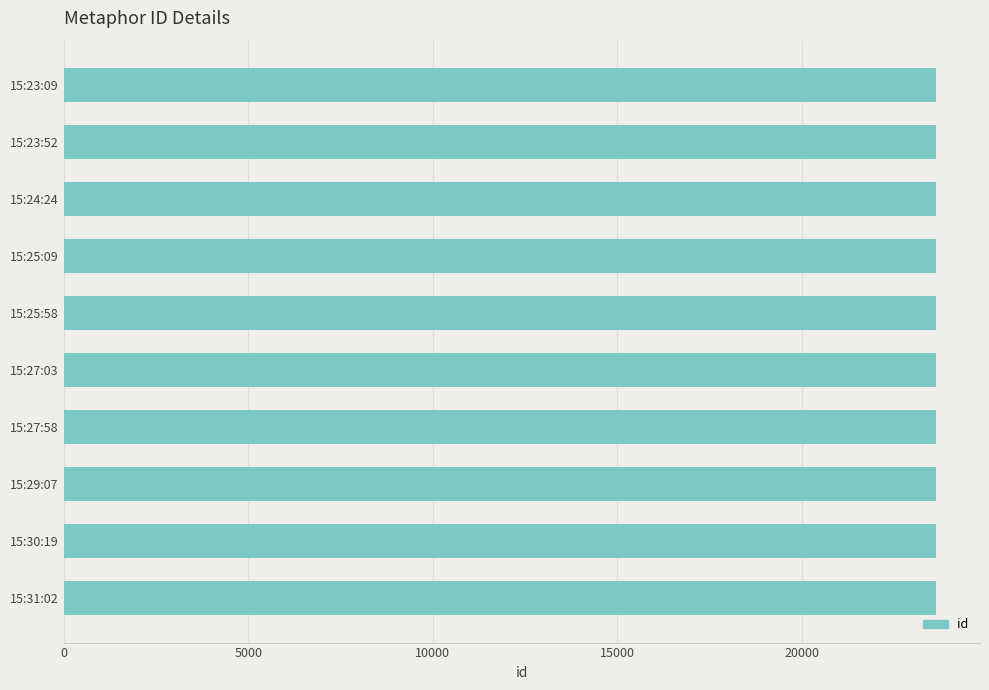

What is the minimum value shown in the chart?

23627